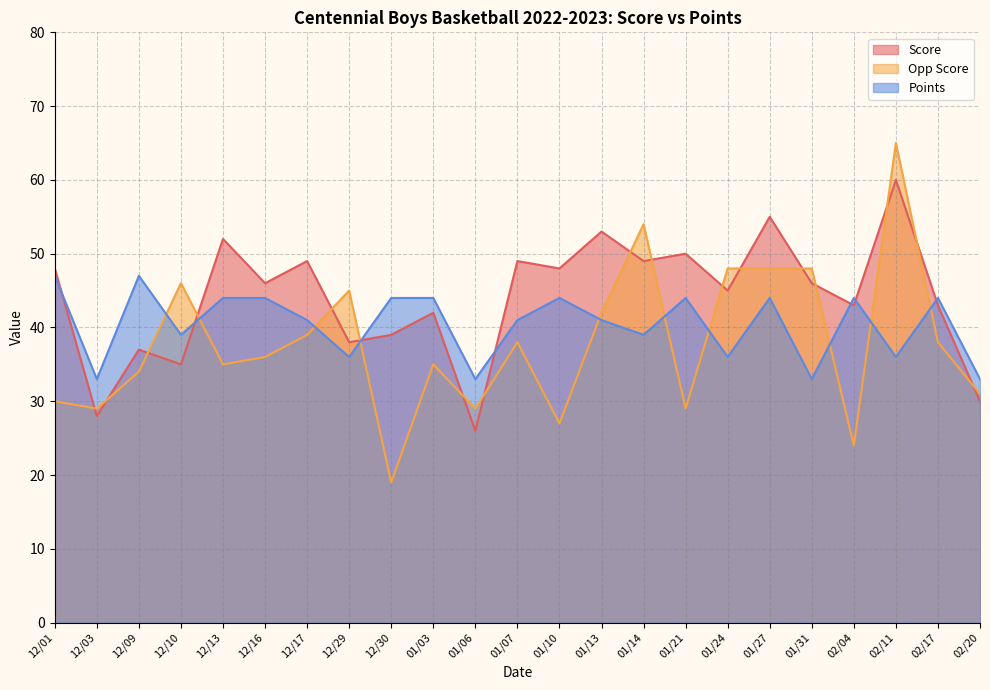

Rank the series by their average value, from lowest to highest.

Opp Score, Points, Score